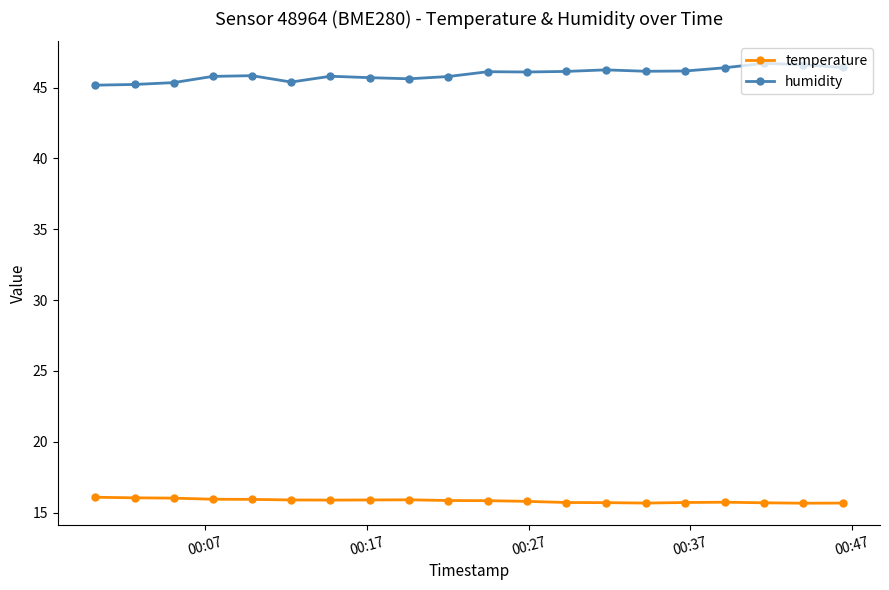

Which series has the largest total across all categories?

humidity